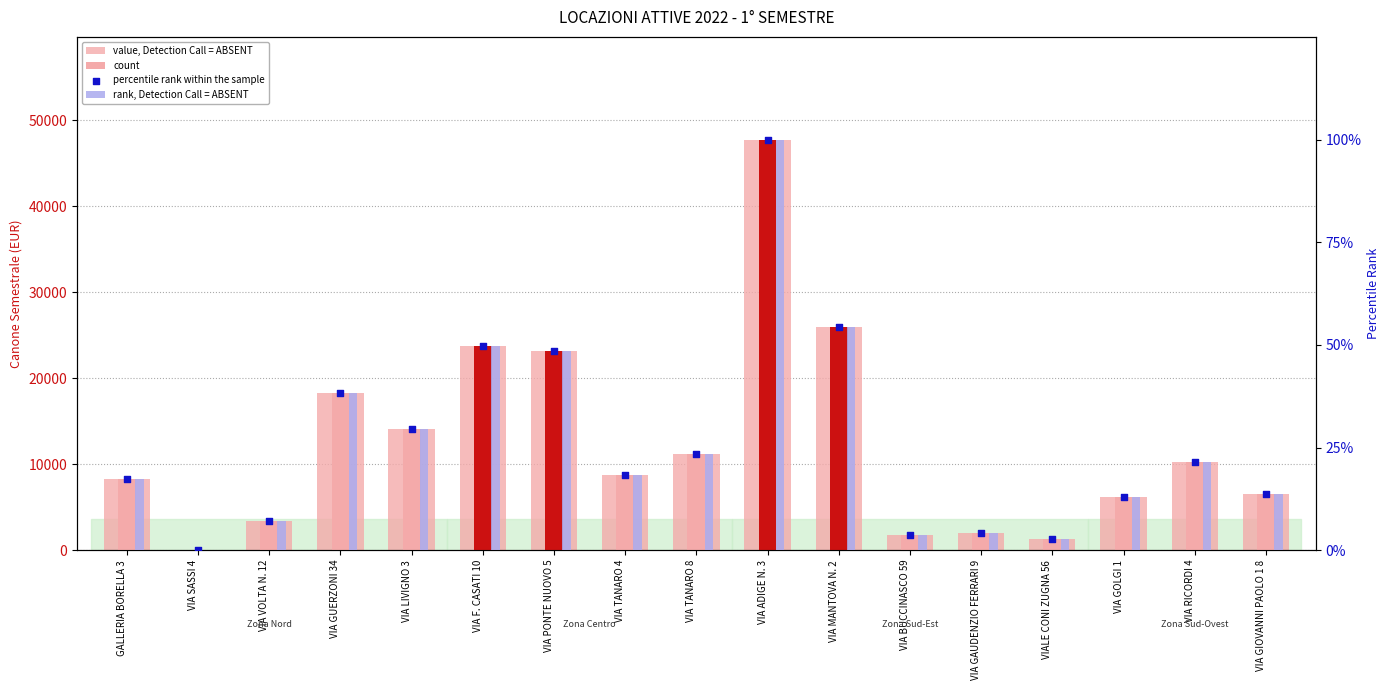

At how many categories does at least one series exceed 44939?

1